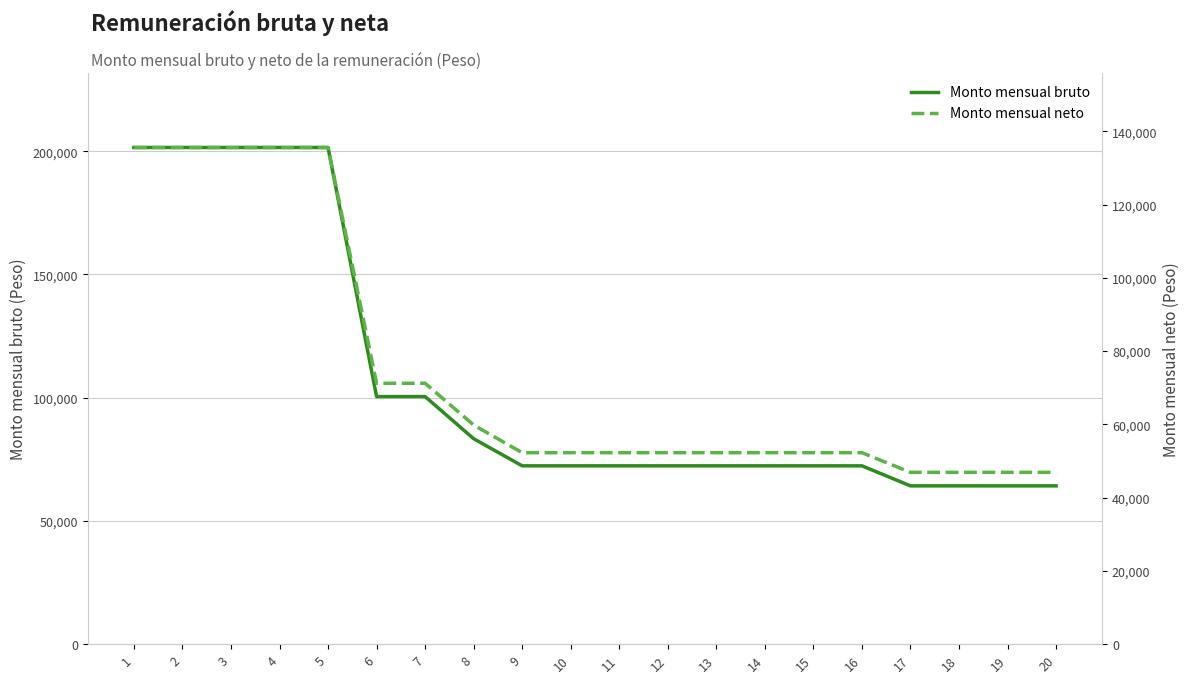

Reading left to right, list all the values displayed in this chart.

Monto mensual bruto: 201479.9	201479.9	201479.9	201479.9	201479.9	100443.1	100443.1	83346.4	72348.0	72348.0	72348.0	72348.0	72348.0	72348.0	72348.0	72348.0	64221.4	64221.4	64221.4	64221.4
Monto mensual neto: 135569.1	135569.1	135569.1	135569.1	135569.1	71217.8	71217.8	59818.2	52266.3	52266.3	52266.3	52266.3	52266.3	52266.3	52266.3	52266.3	46901.6	46901.6	46901.6	46901.6